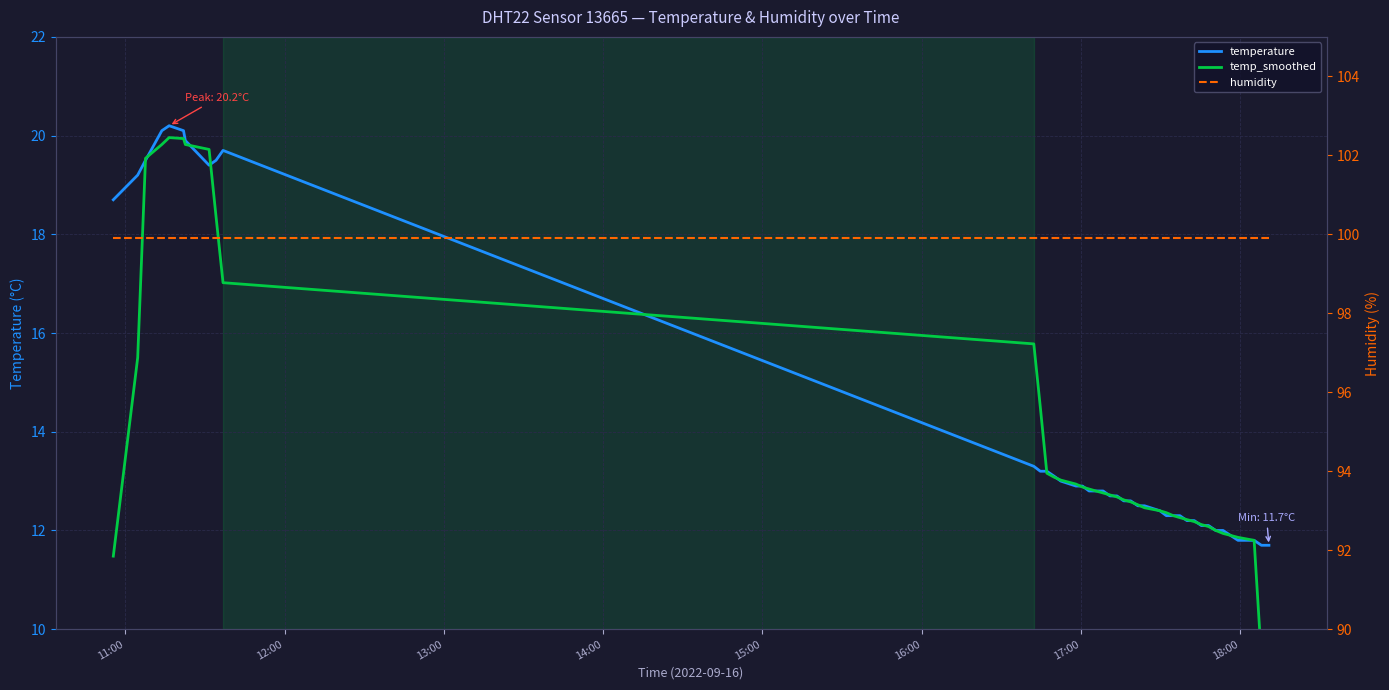

What is the difference between the second highest and minimum values in the temperature series?

8.4